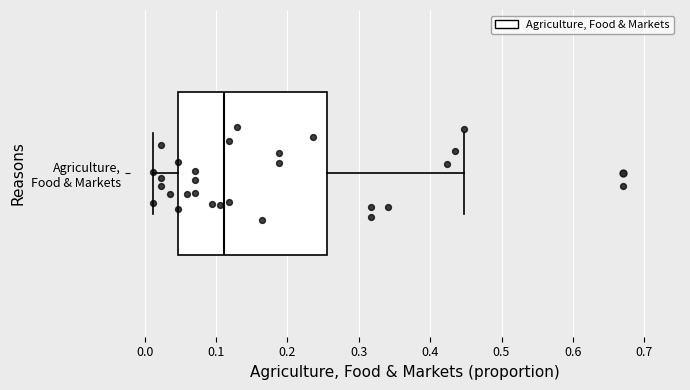

Transcribe this box plot: give where the median line is, the range the box spans, and where the two whiskers end, as read against the x-axis. The values are not printed on the chart, so give them approximately, as read against the axis.

median 0.11, box 0.05 to 0.26, whiskers 0.01 to 0.45